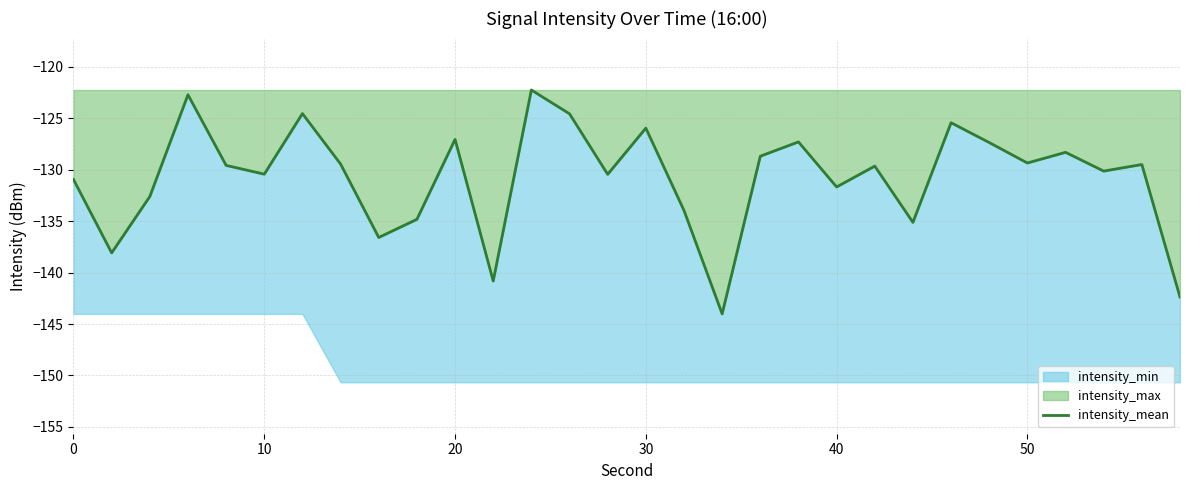

What is the value of the 26th point from the left?

-129.3